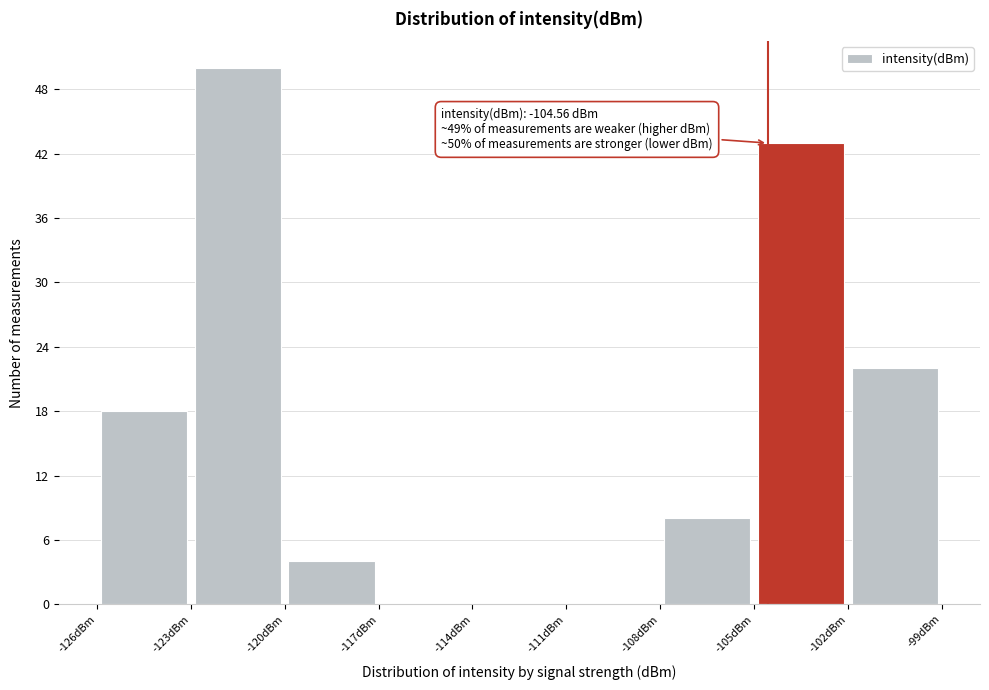

Which range on the x-axis has the tallest bar?

-123 to -120